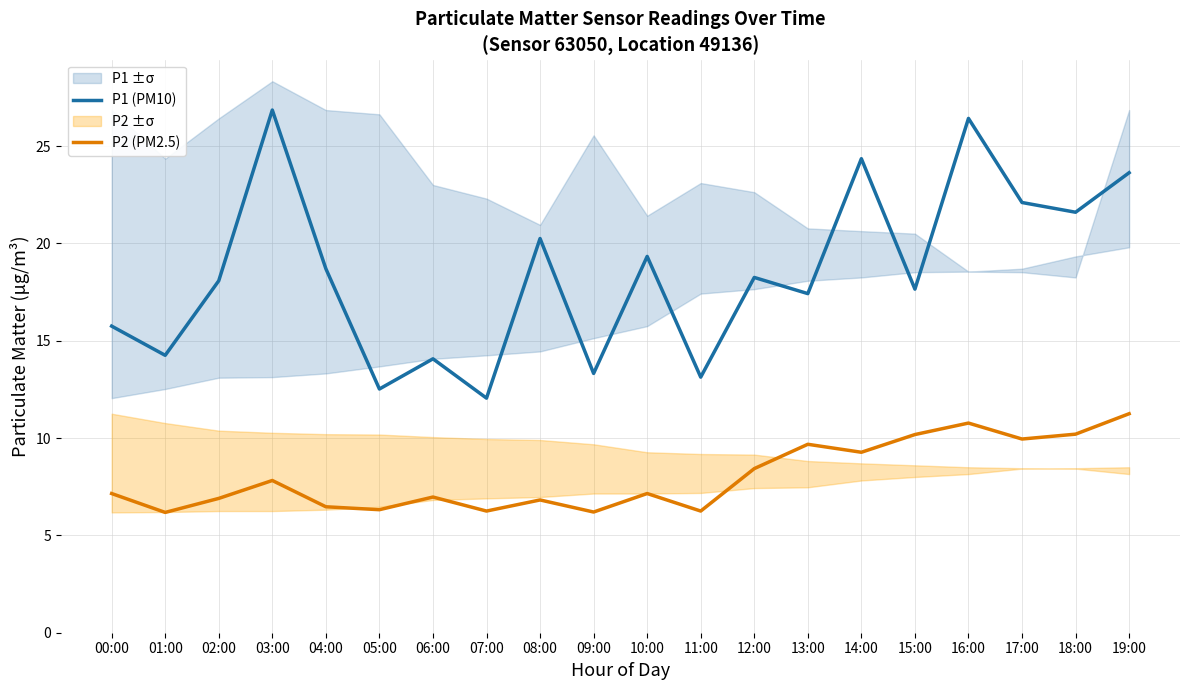

At which label does P2 (PM2.5) reach its minimum?

01:00